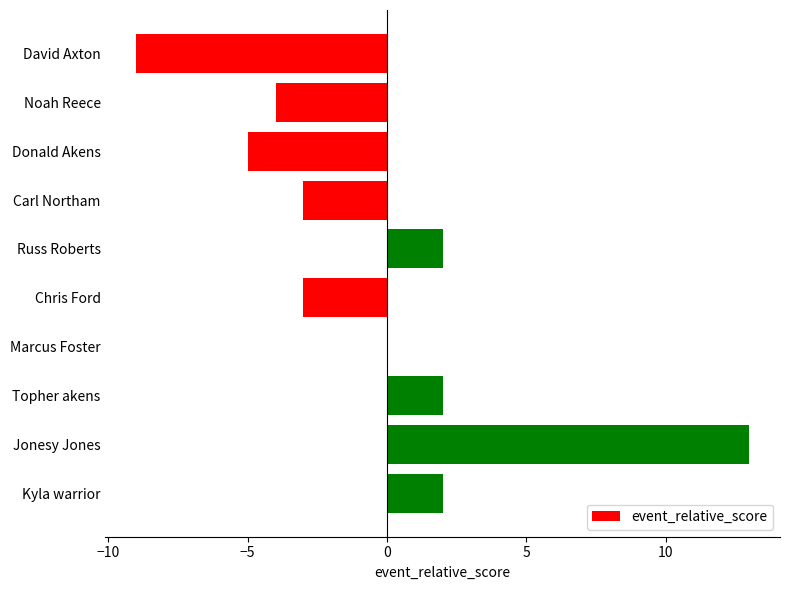

What is the sum of the values at Jonesy Jones and Carl Northam?

10